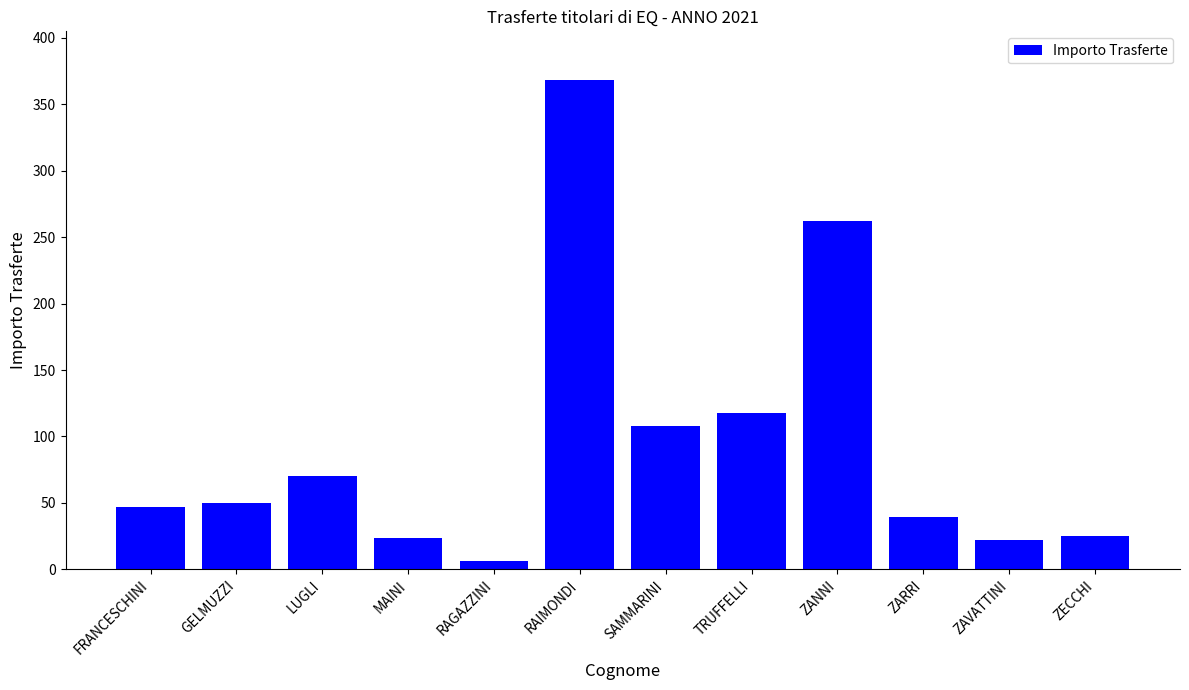

Which has a higher value, RAIMONDI or MAINI?

RAIMONDI